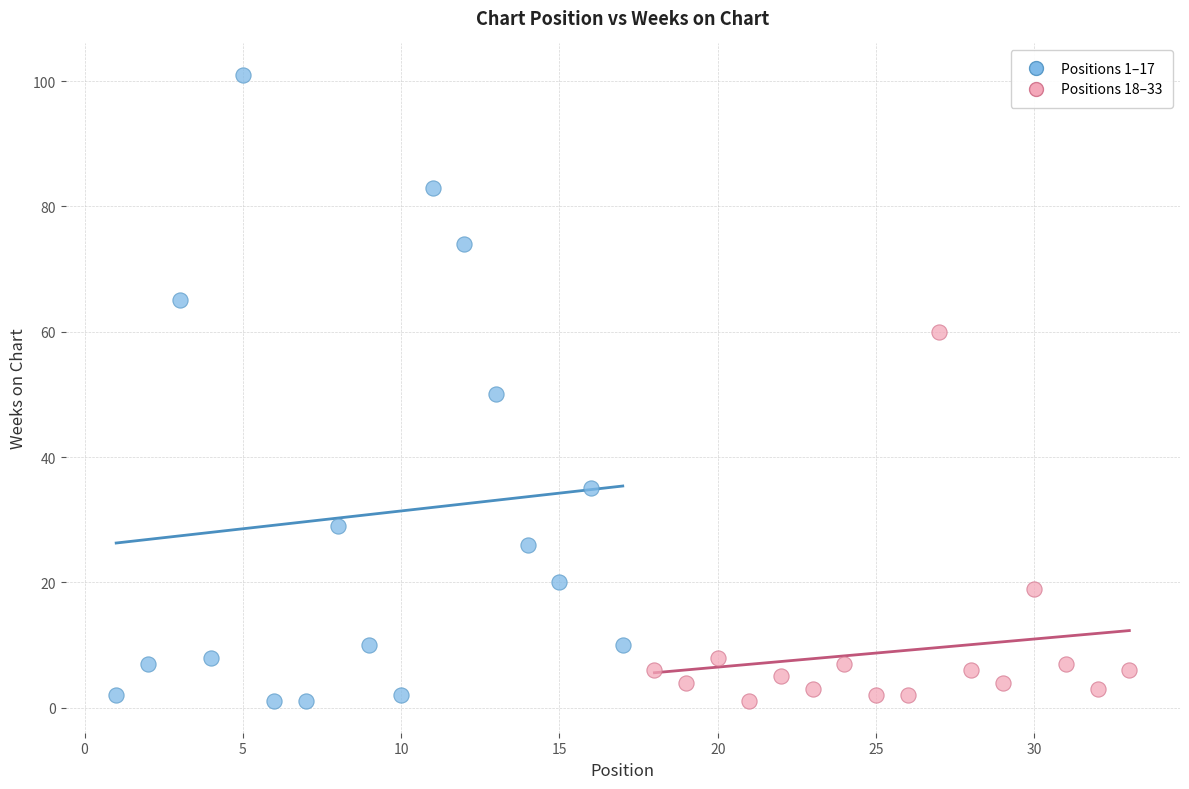

Which series has the largest Y range (max minus min)?

Positions 1–17